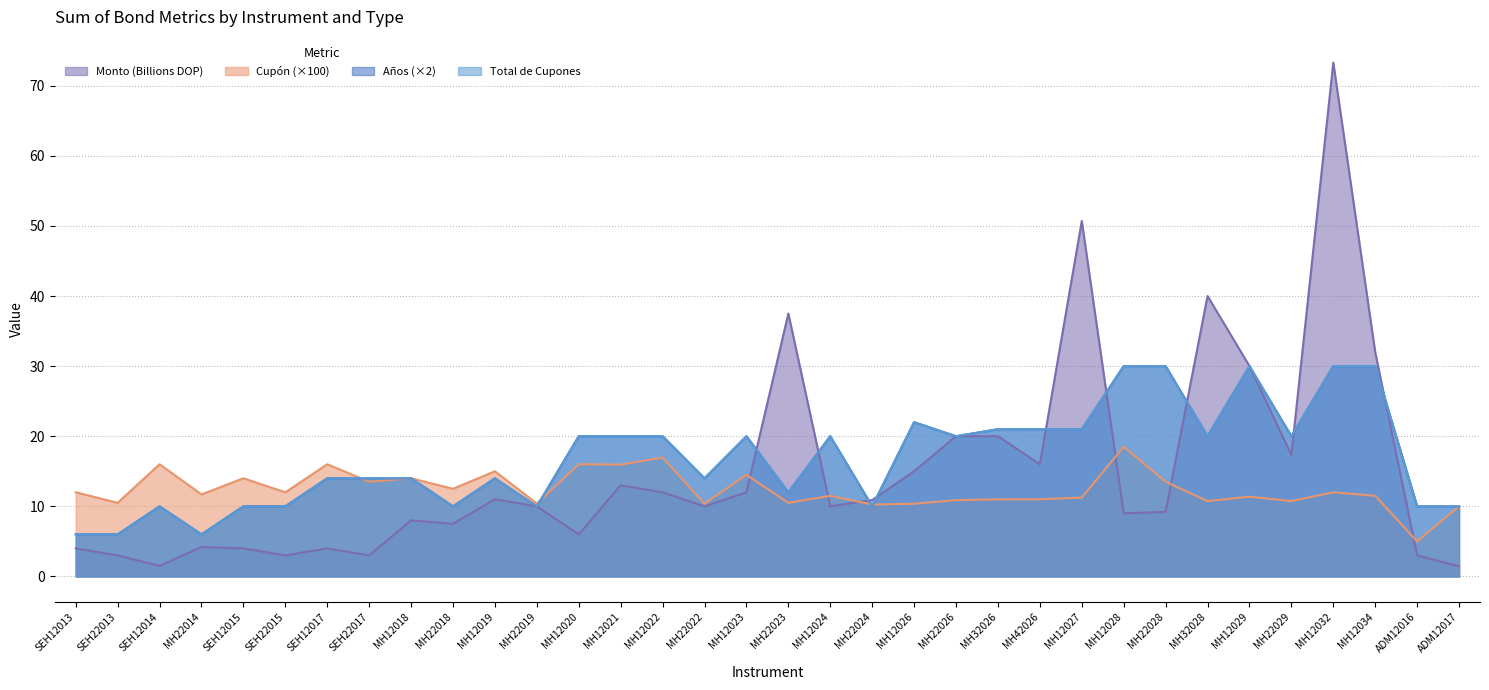

Reading right to left, extract all data points from this chart.

Monto de la Emisión: 1.4	3.0	32.0	73.3	17.3	30.0	40.0	9.2	9.0	50.7	16.0	20.0	20.0	15.0	10.9	10.0	37.5	12.0	10.0	12.0	13.0	6.0	10.0	11.0	7.5	8.0	3.0	4.0	3.0	4.0	4.2	1.5	3.0	4.0
Cupón: 10.0	5.0	11.5	12.0	10.8	11.4	10.8	13.5	18.5	11.2	11.0	11.0	10.9	10.4	10.2	11.5	10.5	14.5	10.4	17.0	16.0	16.0	10.4	15.0	12.5	14.0	13.5	16.0	12.0	14.0	11.7	16.0	10.5	12.0
Años: 10.0	10.0	30.0	30.0	20.0	30.0	20.0	30.0	30.0	21.0	21.0	21.0	20.0	22.0	10.0	20.0	12.0	20.0	14.0	20.0	20.0	20.0	10.0	14.0	10.0	14.0	14.0	14.0	10.0	10.0	6.0	10.0	6.0	6.0
Total de Cupones: 10.0	10.0	30.0	30.0	20.0	30.0	20.0	30.0	30.0	21.0	21.0	21.0	20.0	22.0	10.0	20.0	12.0	20.0	14.0	20.0	20.0	20.0	10.0	14.0	10.0	14.0	14.0	14.0	10.0	10.0	6.0	10.0	6.0	6.0